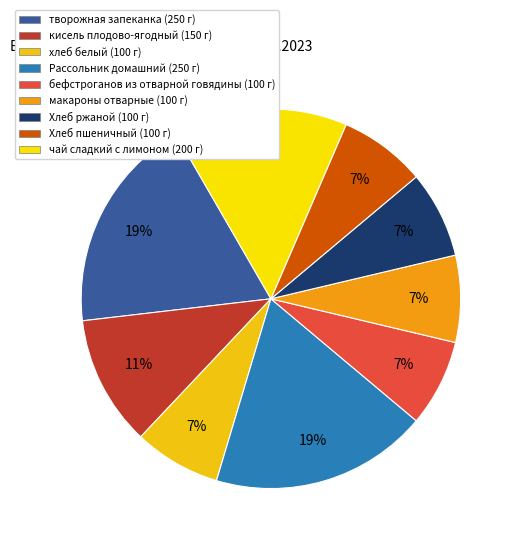

Is Хлеб ржаной the majority of the pie?

No